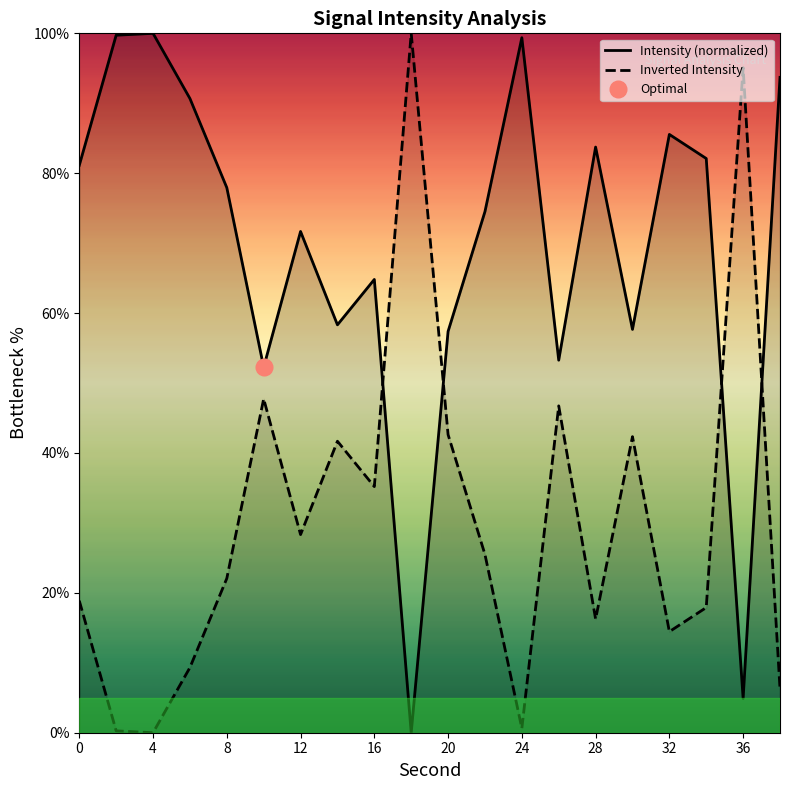

Is the value of Intensity (normalized) at 8 greater than the value of Inverted Intensity at 12?

Yes